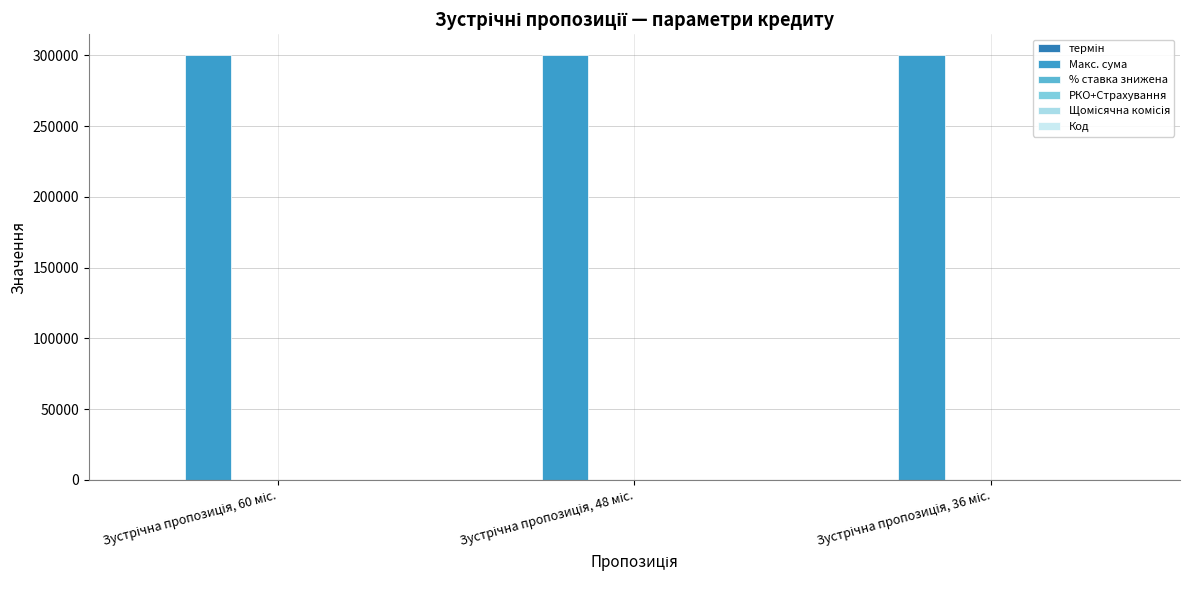

Which has a higher value, Зустрічна пропозиція, 48 міс. or Зустрічна пропозиція, 60 міс.?

Зустрічна пропозиція, 60 міс.